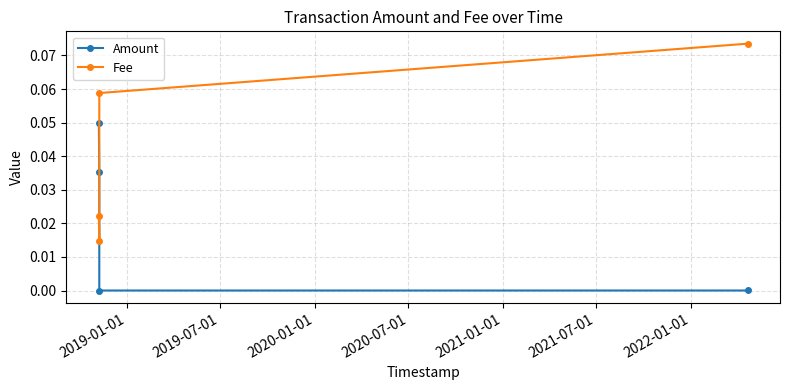

Which series has the largest range (max minus min)?

Fee